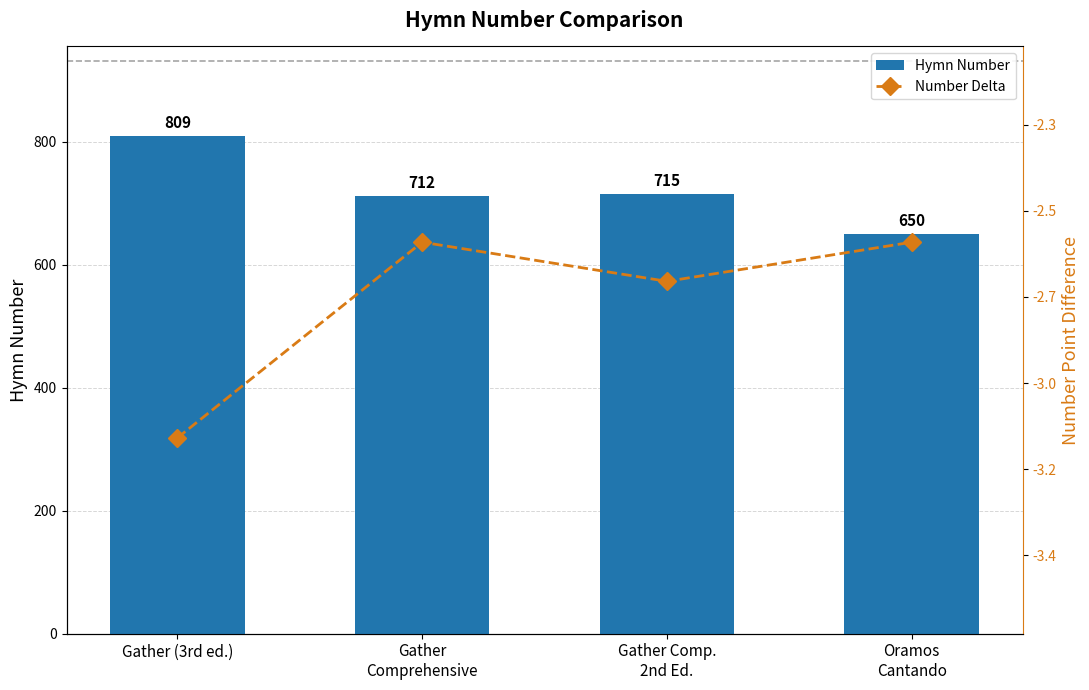

How many groups of bars are there?

4